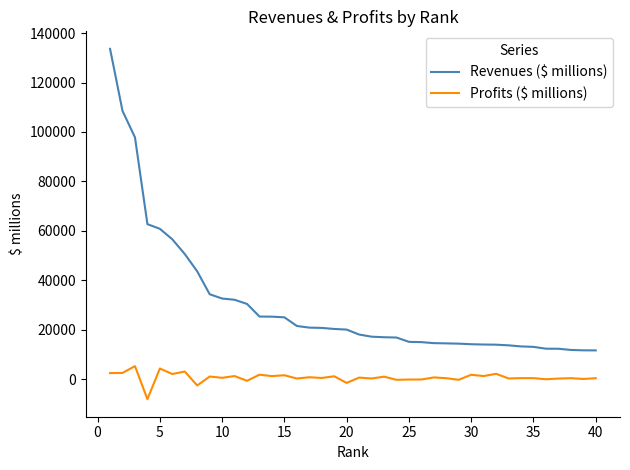

Rank the series by their average value, from highest to lowest.

Revenues ($ millions), Profits ($ millions)